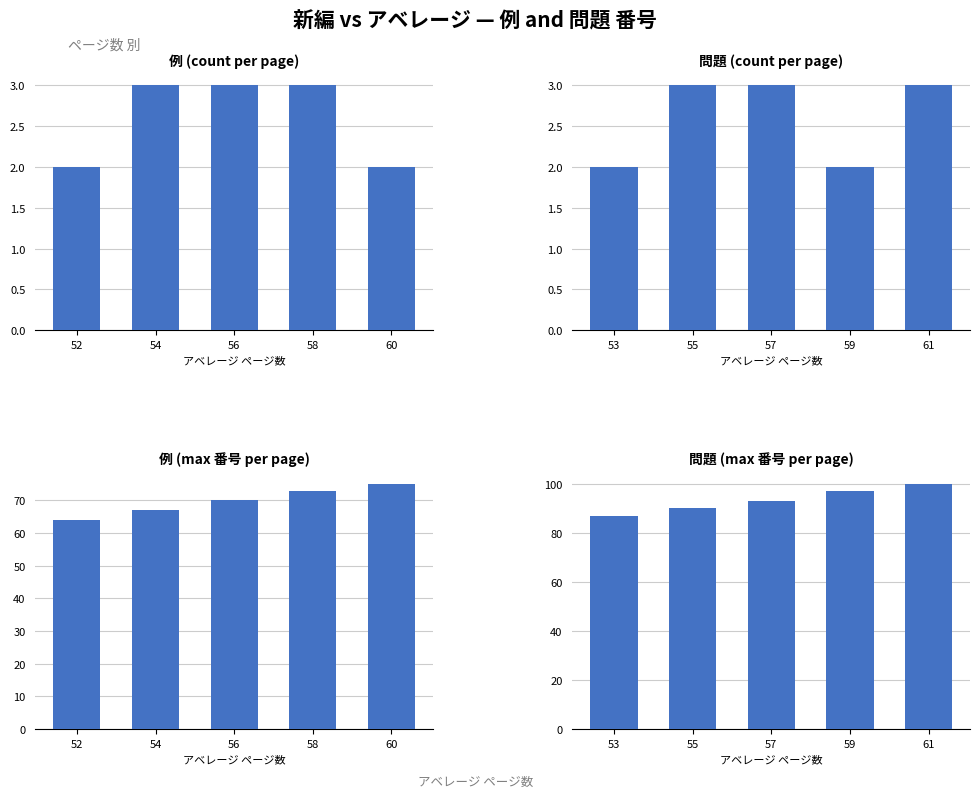

What is the value of the 例 番号 bar at the 3rd from the left?

70